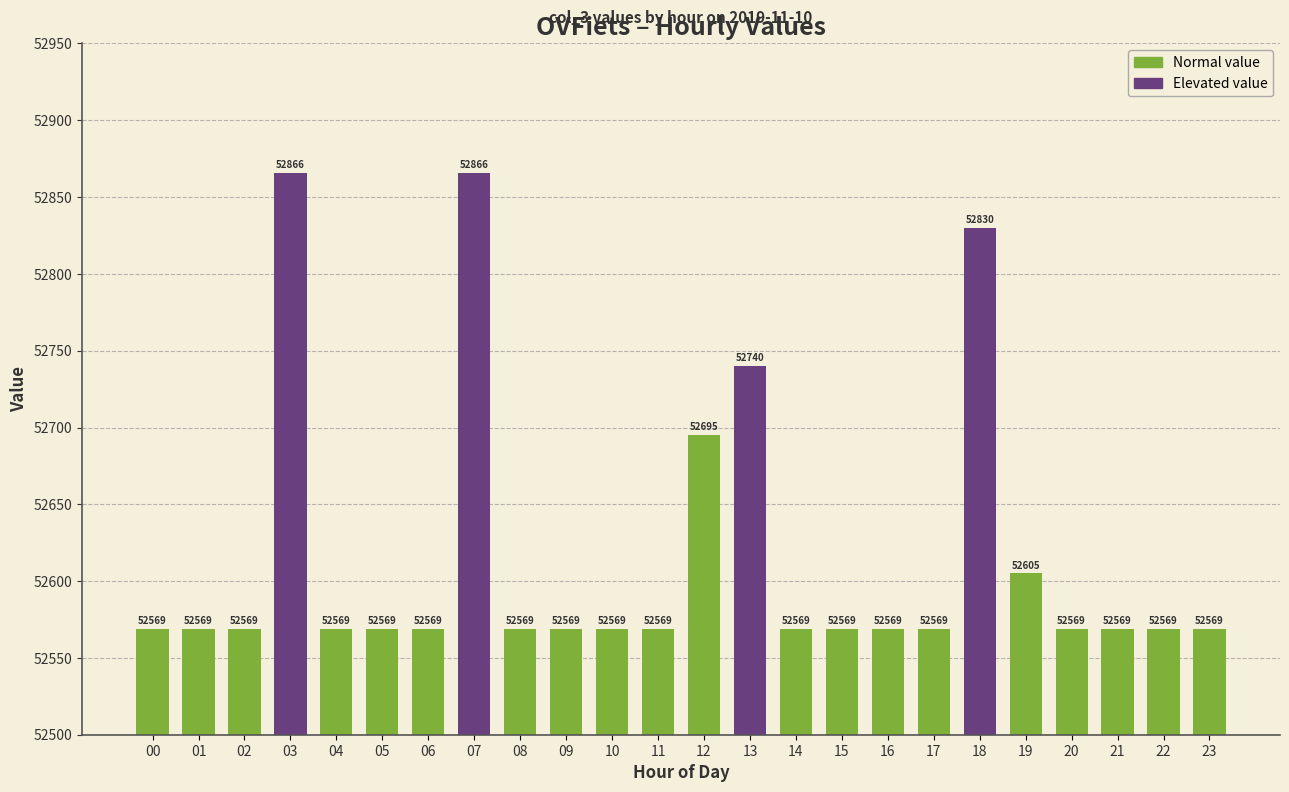

What is the approximate value at 17?

52569